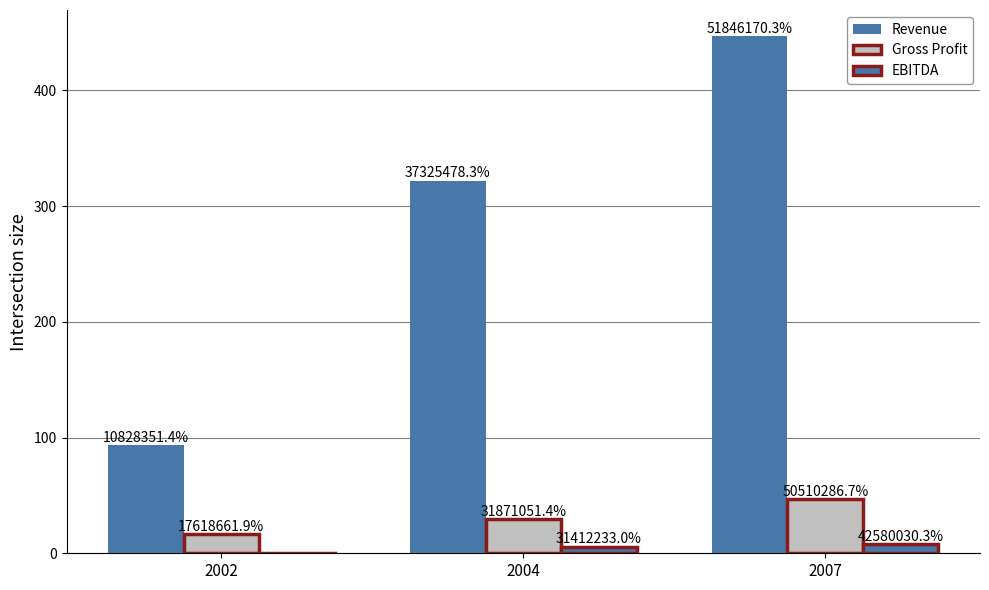

How many bars are there in total?

9